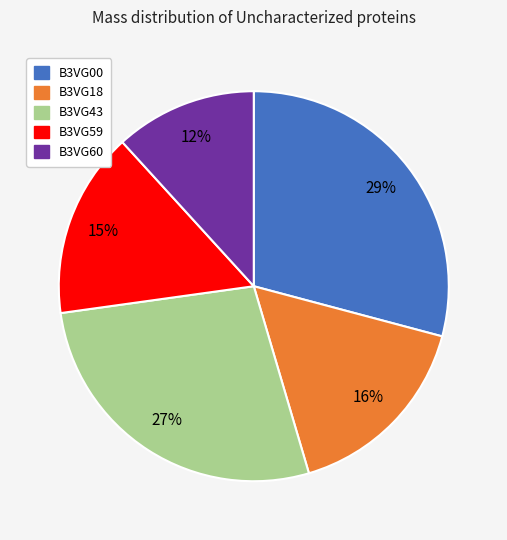

Combined, do B3VG59 and B3VG60 account for over 50%?

No